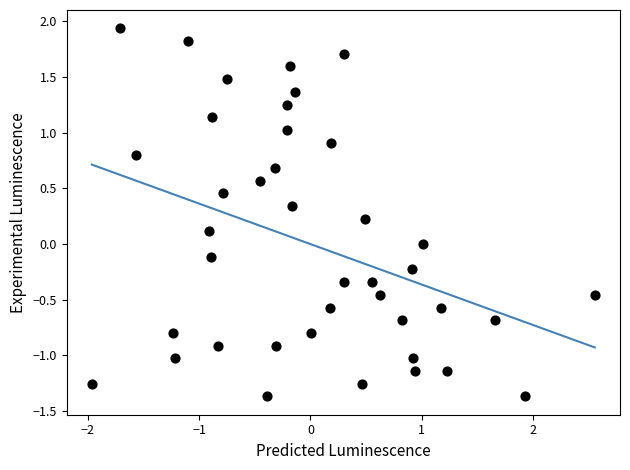

What is the range of X values (max minus min)?

4.5